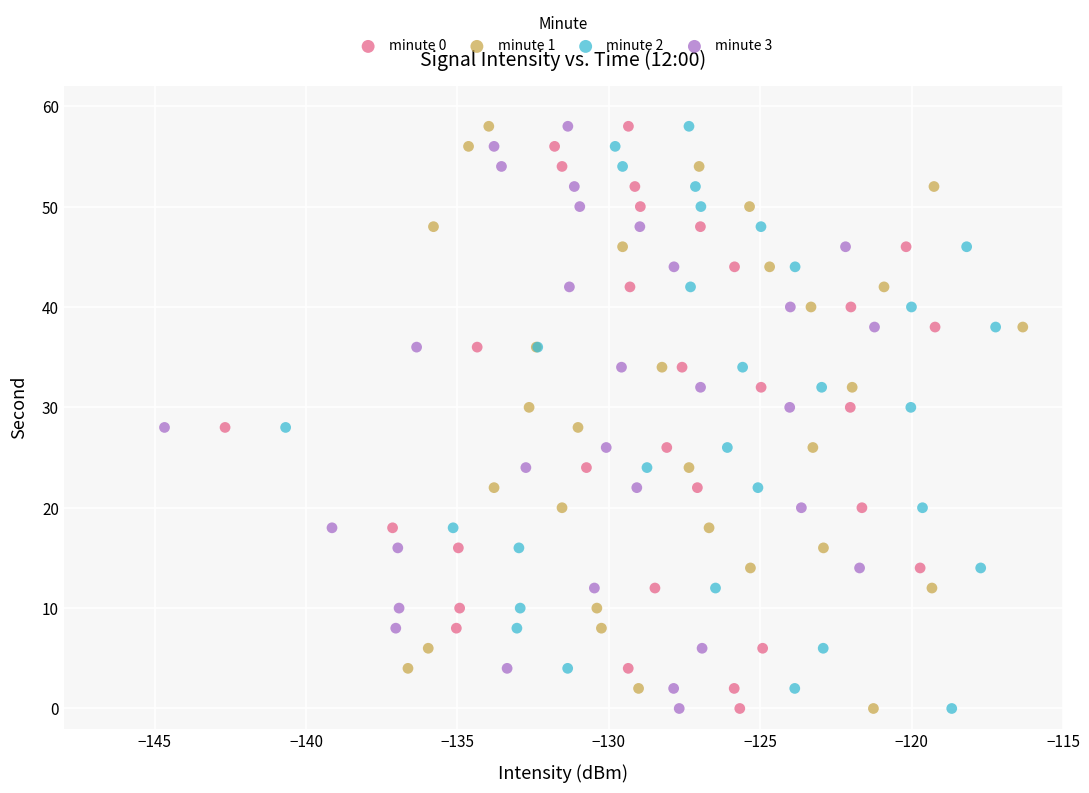

What are all the series names shown in the legend?

minute 0, minute 1, minute 2, minute 3